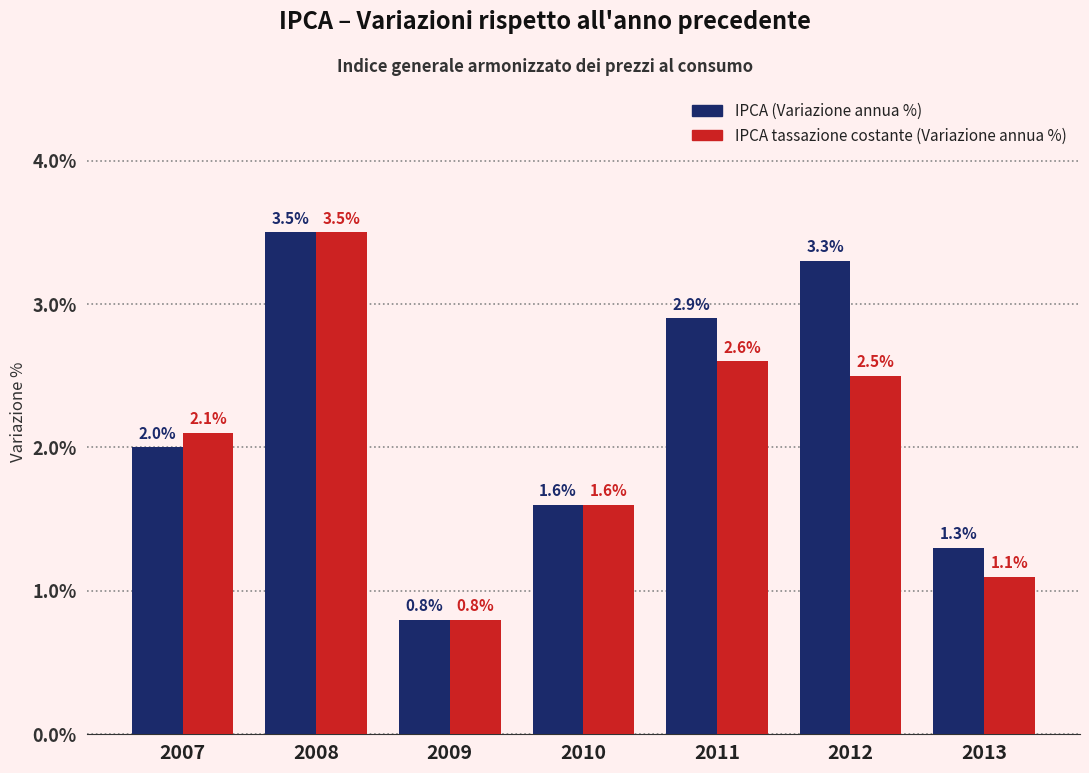

Where is IPCA tassazione costante (Variazione annua %) nearest to the value 2?

2007